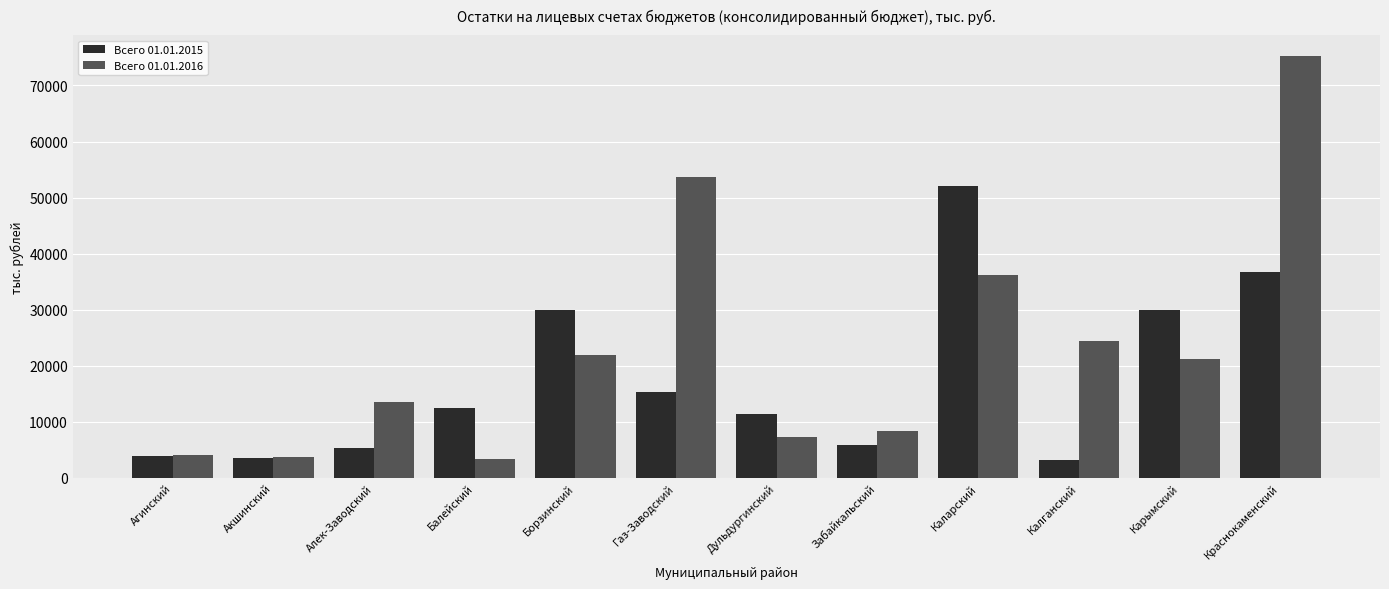

What is the value of the Всего 01.01.2015 bar at the 9th from the left?

51990.6